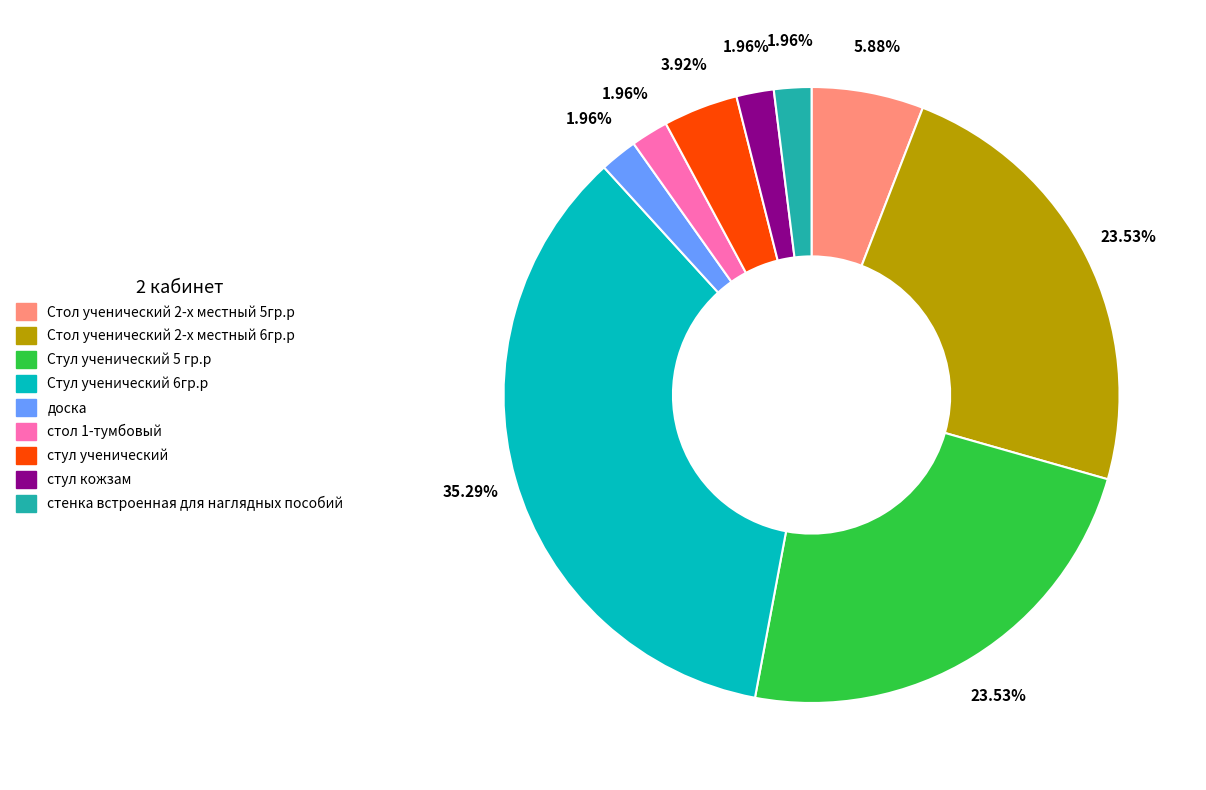

To the nearest percent, what is the average slice percentage?

11%